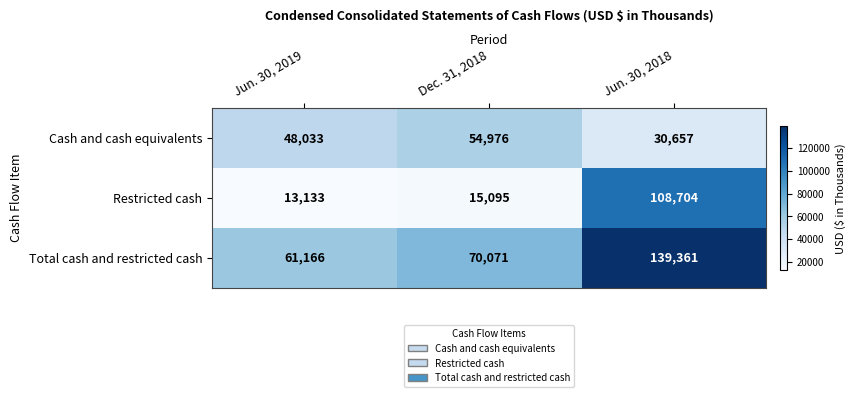

Where is Total cash and restricted cash nearest to the value 100263?

Dec. 31, 2018